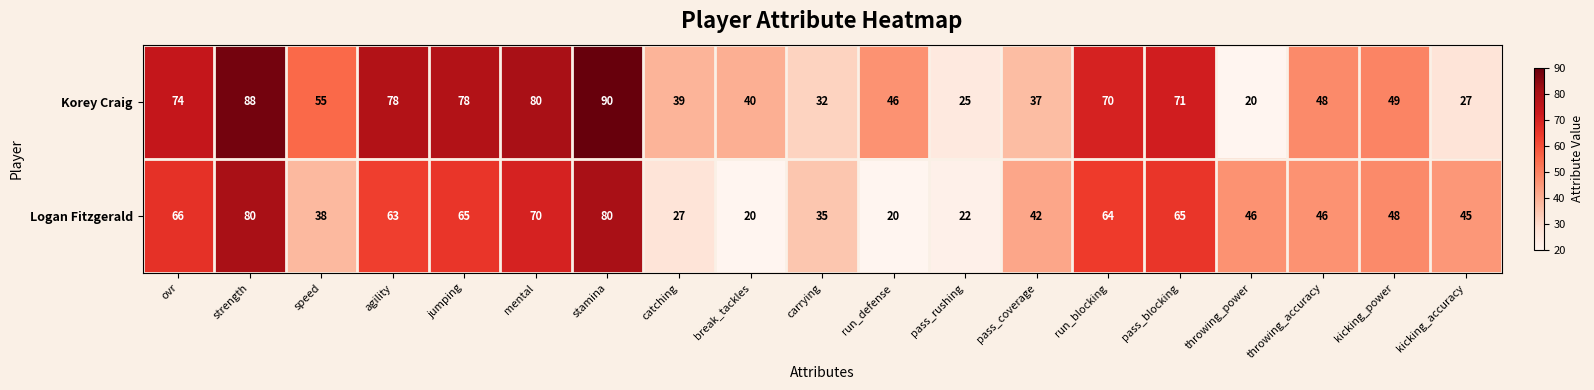

What is the approximate value of Korey Craig at run_defense?

46